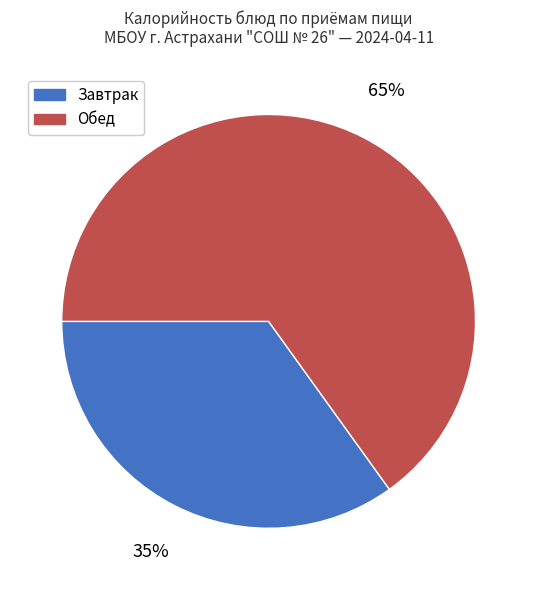

The Обед slice represents 59% of the pie. True or false?

False